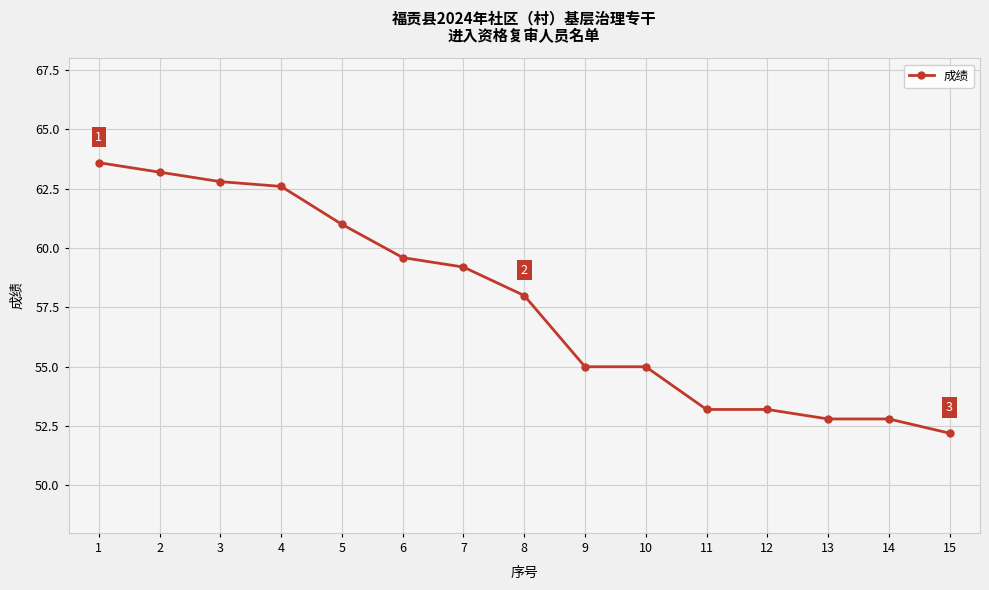

Where is the data nearest to the value 57?

8